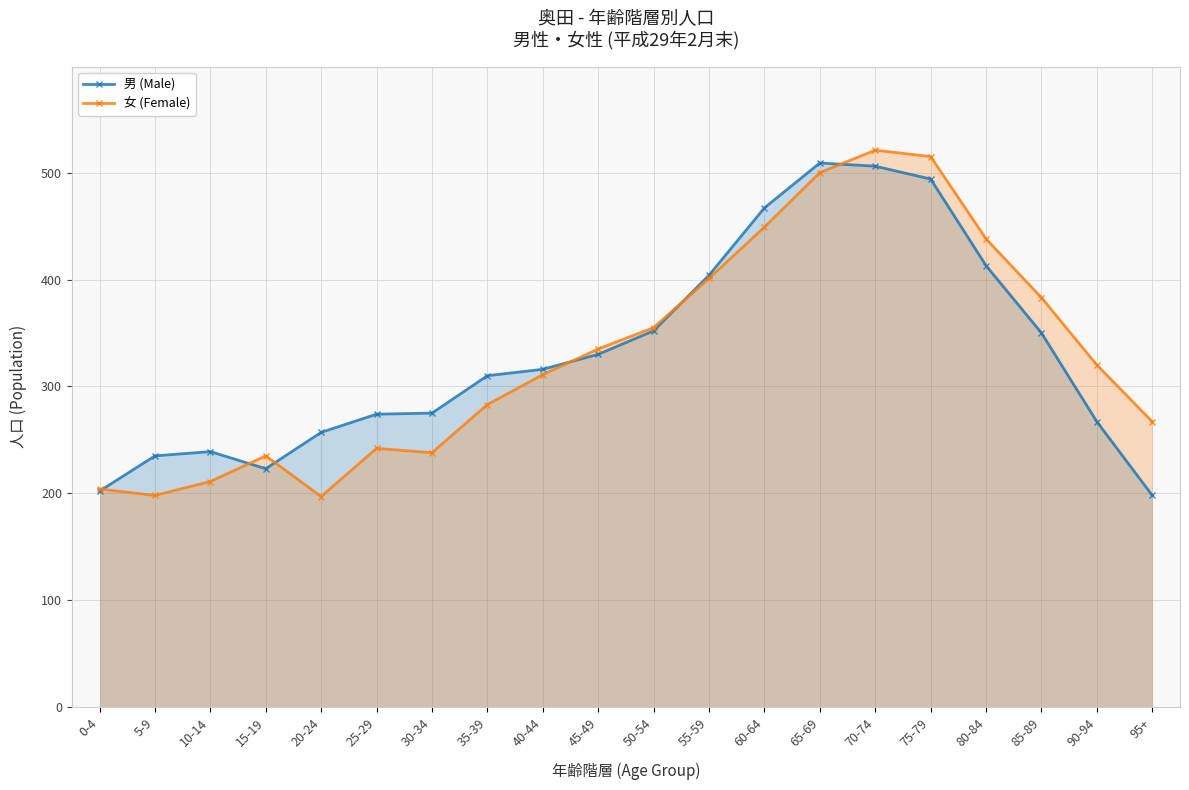

Which series changed the most between 40-44 and 60-64?

男 (Male)